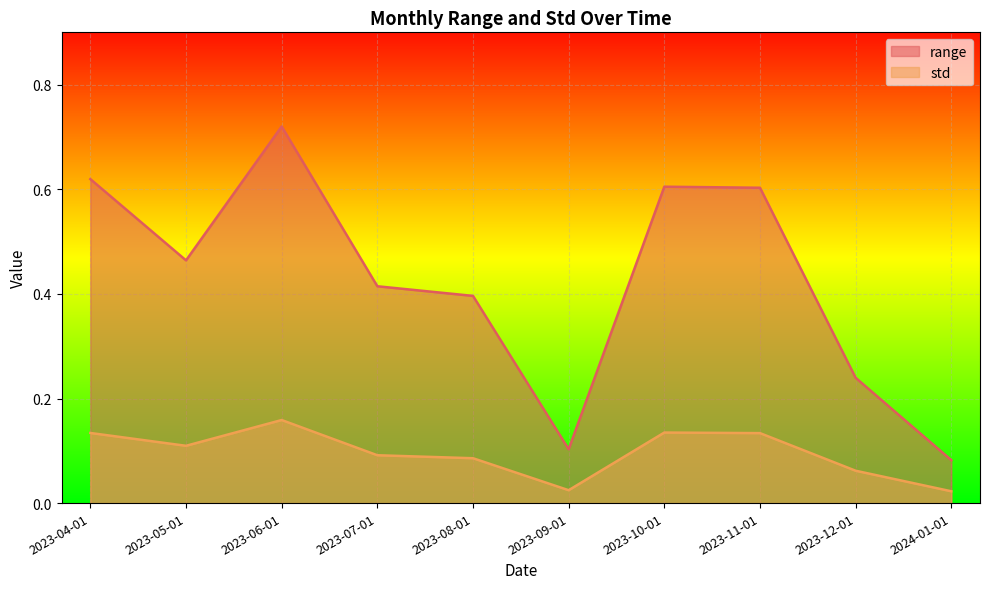

At which category is the sum across all series the highest?

2023-06-01